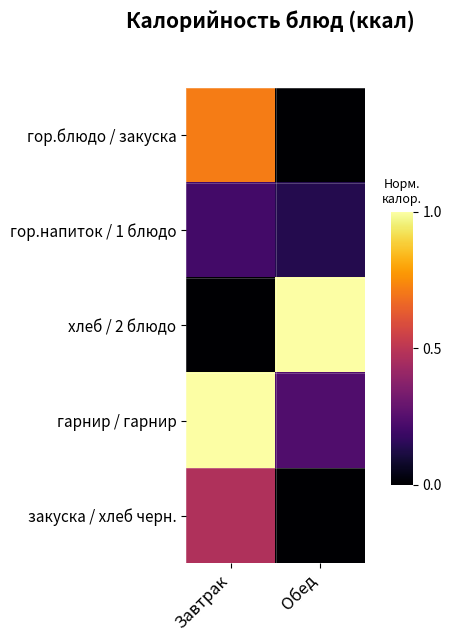

What is the greatest value displayed?

1.0